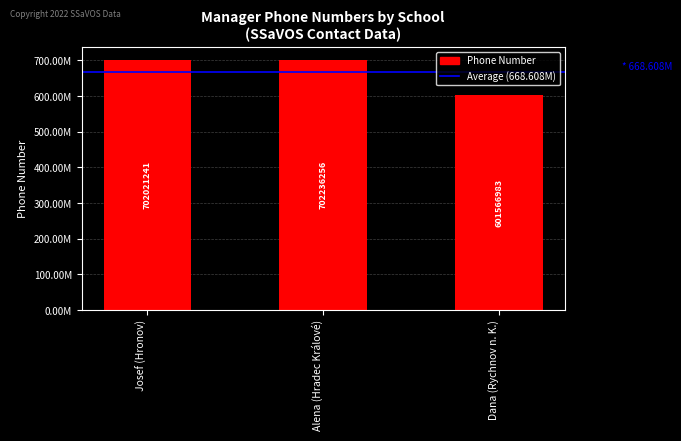

Which category has the lowest value across all series?

Dana (Rychnov n. K.)